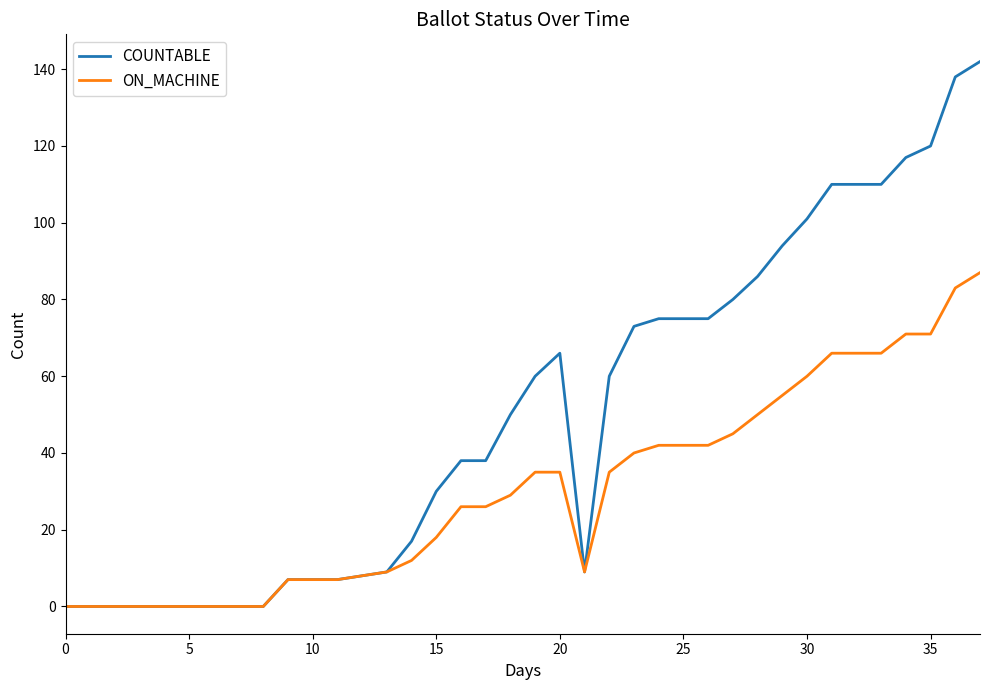

Which series has the largest total across all categories?

COUNTABLE